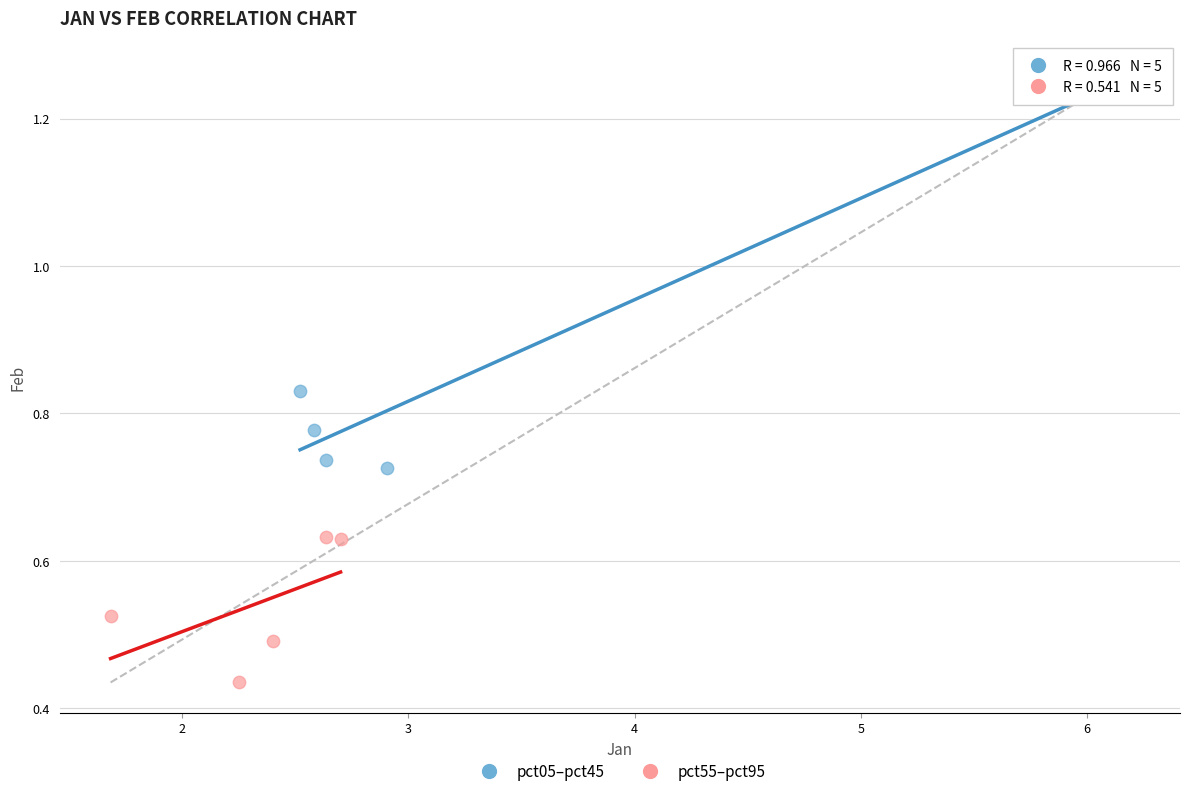

Which series has the largest Y range (max minus min)?

pct05–pct45